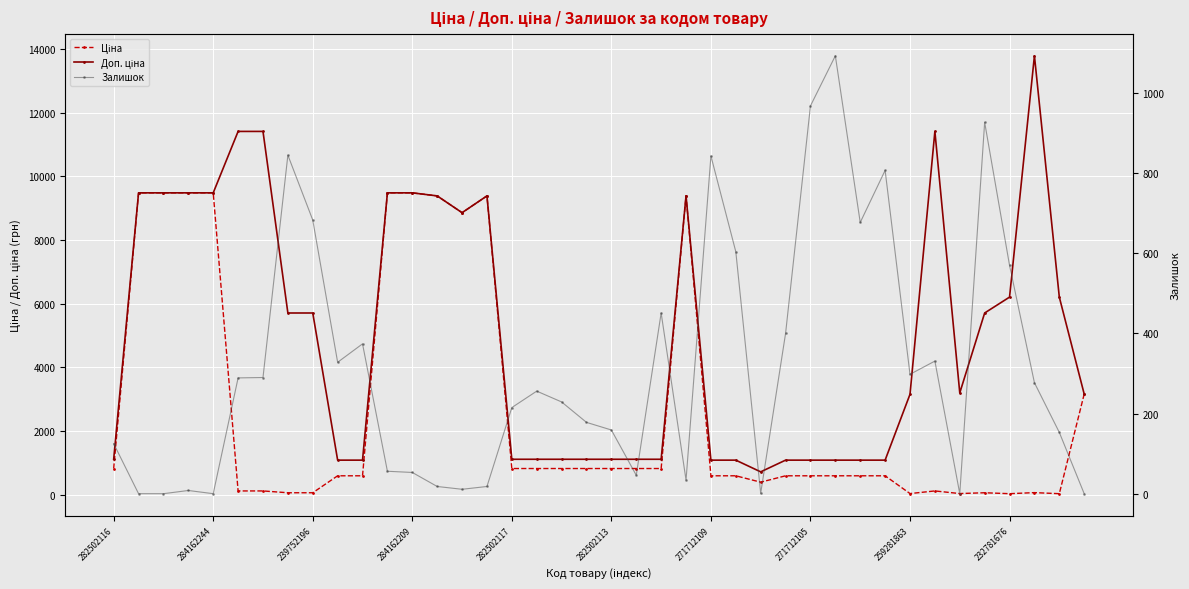

At which label is Залишок closest to 546?

232781676